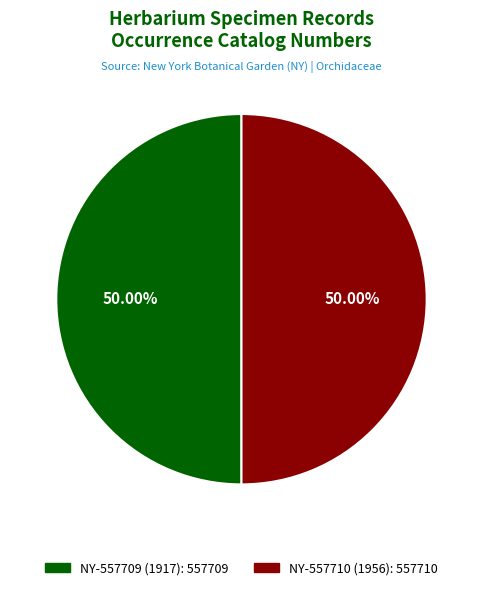

What portion of the pie excludes NY-557709 (1917)?

50.0%